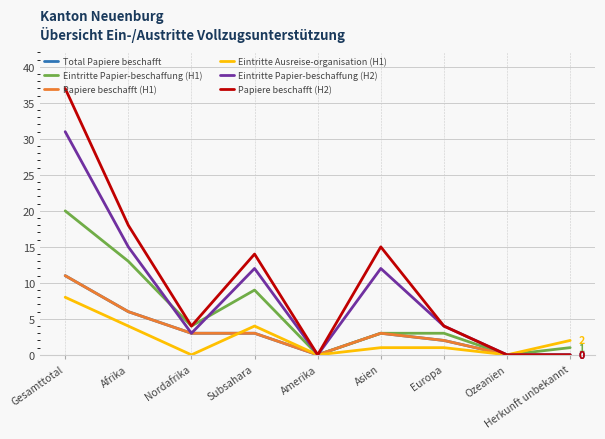

What position from the left is Asien?

6